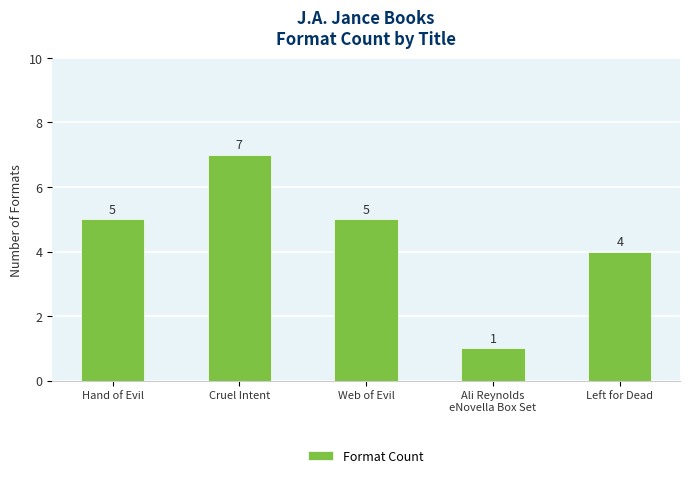

What is the sum of the values at Left for Dead and Hand of Evil?

9